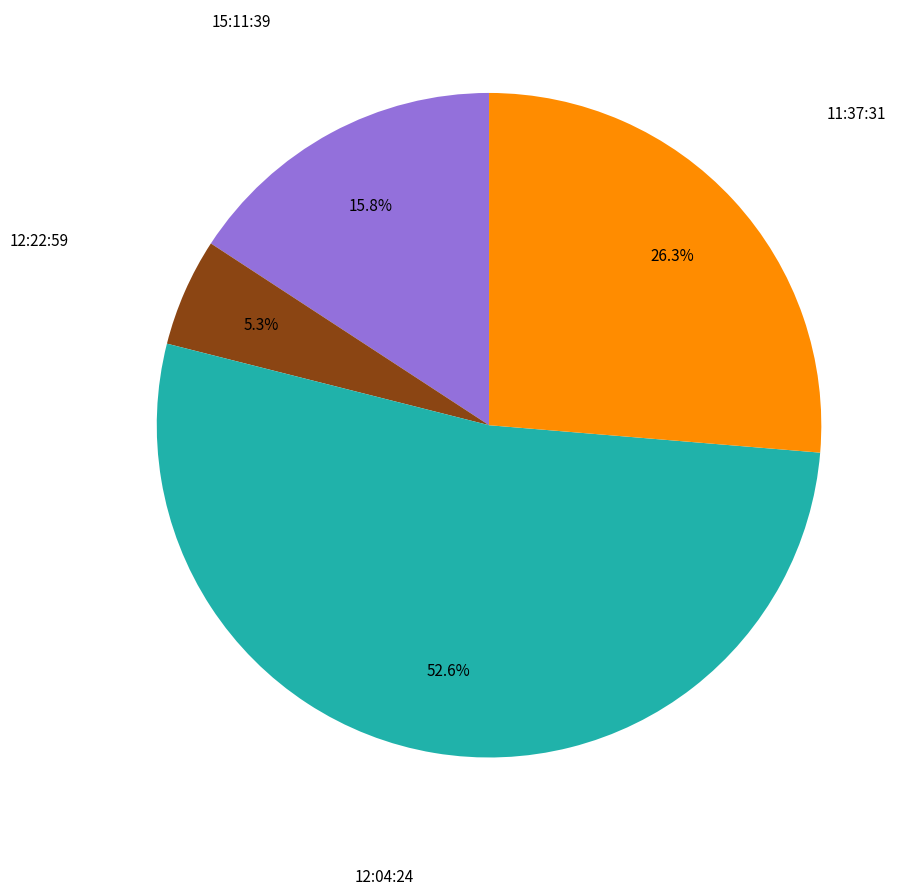

How many segments does this pie chart have?

4